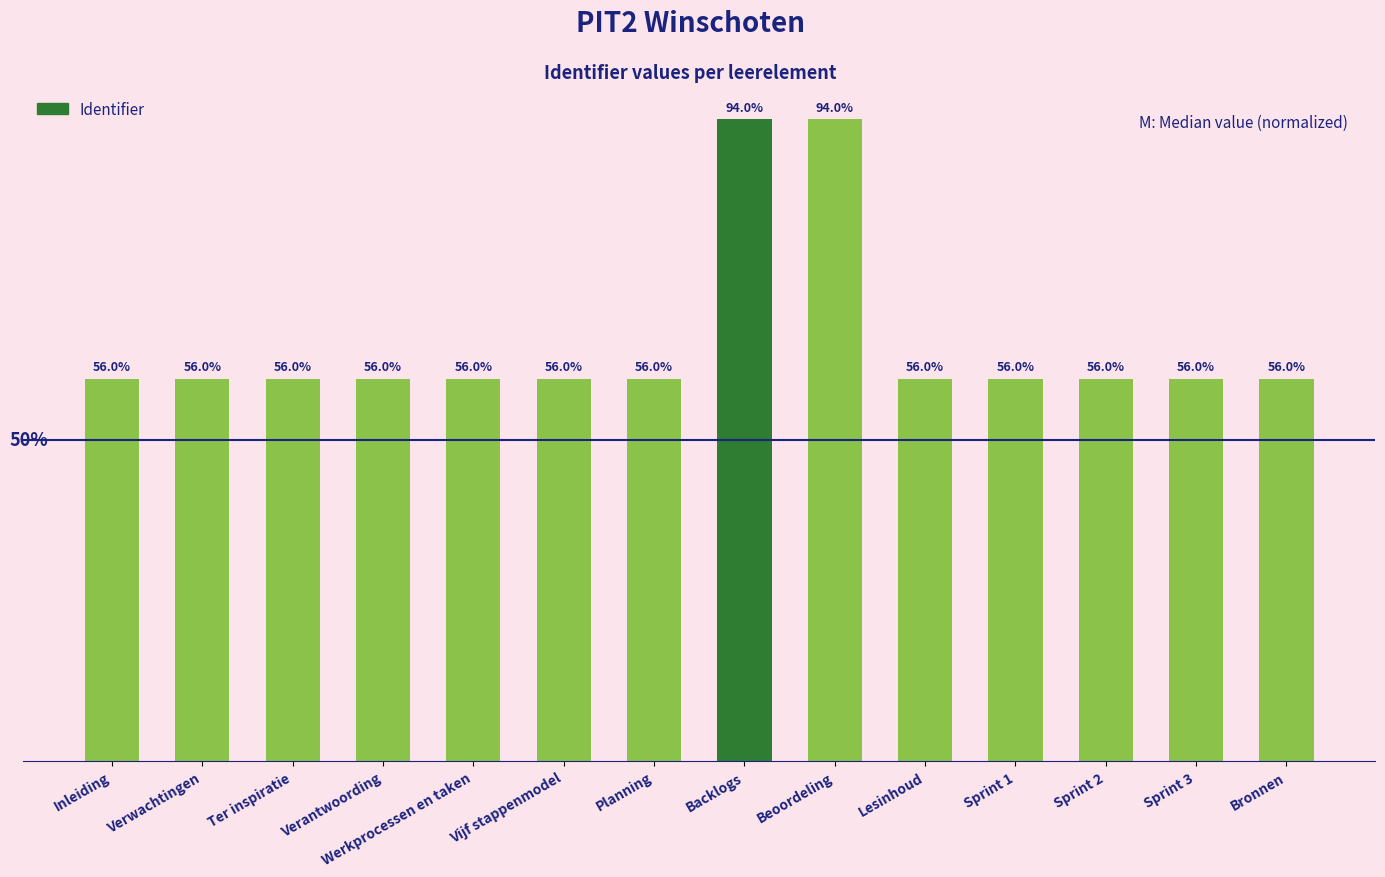

Which has a higher value, Verantwoording or Backlogs?

Backlogs